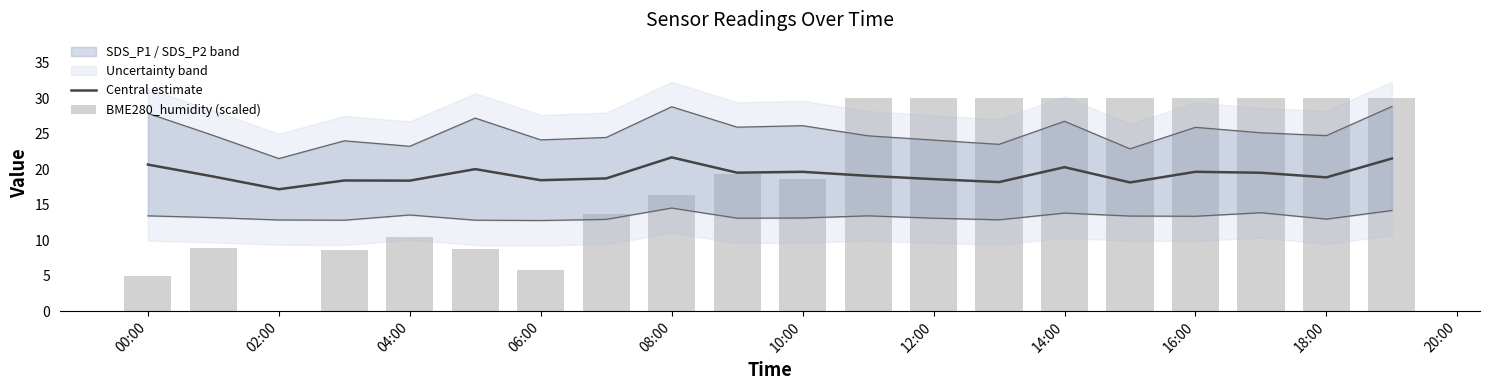

At which label does Central estimate reach its minimum?

02:00